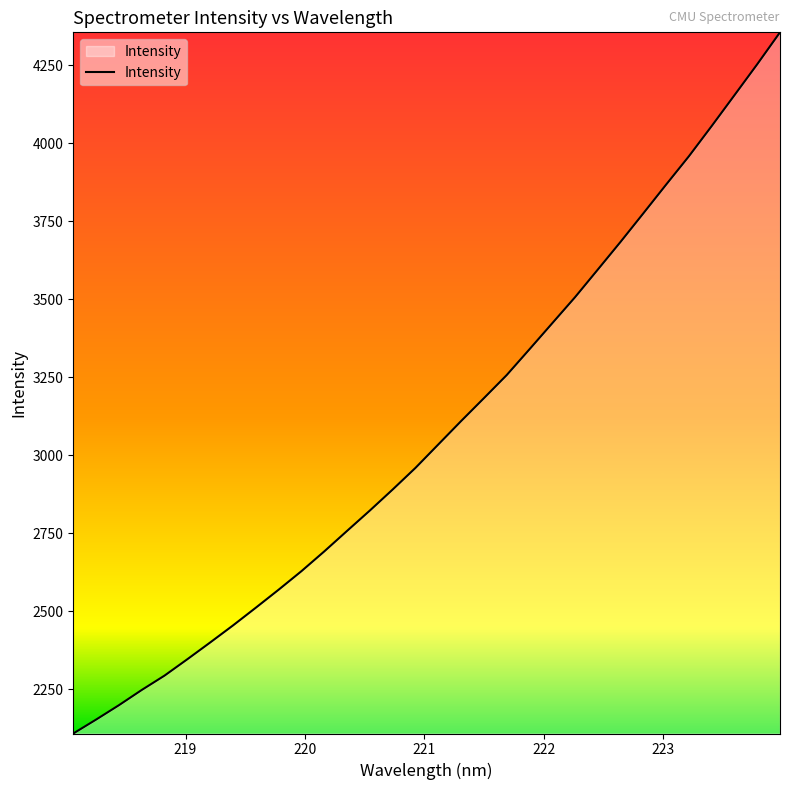

What is the difference between the maximum and minimum values?

2247.7